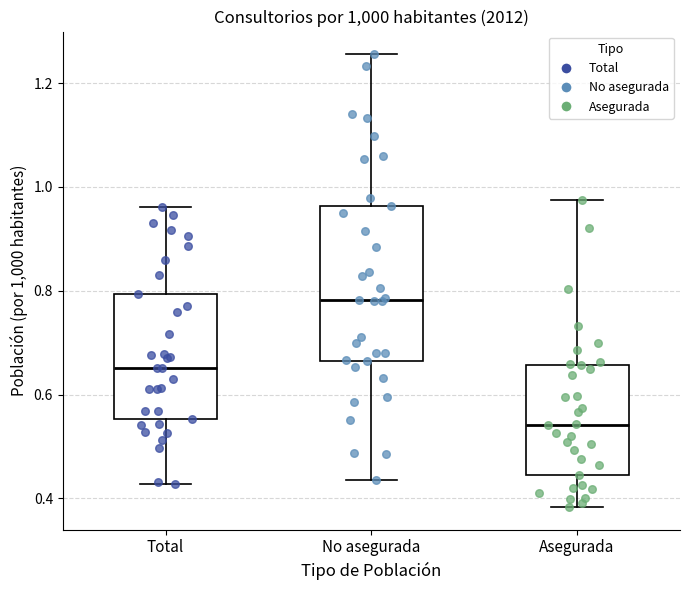

Which box is the tallest, from its lower edge to its upper edge?

No asegurada